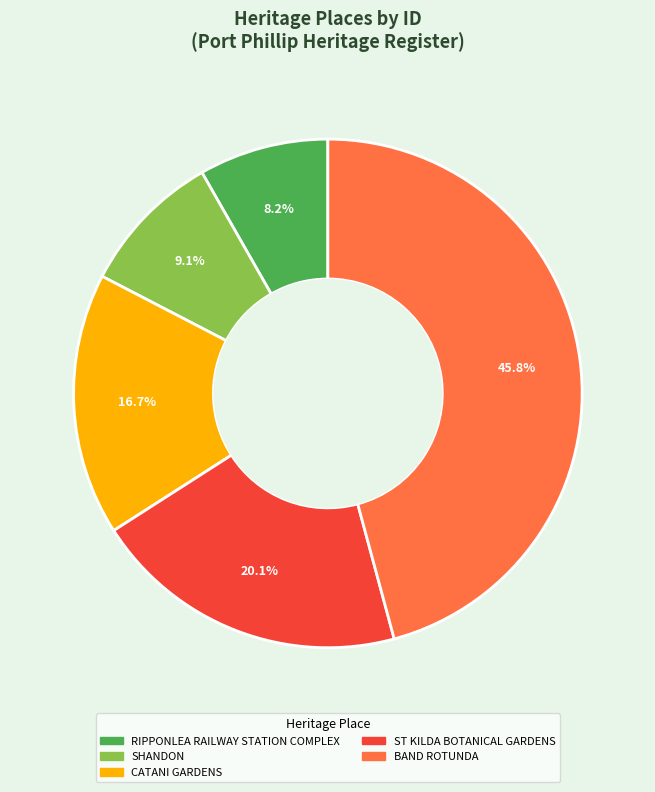

Between SHANDON and CATANI GARDENS, which is larger?

CATANI GARDENS